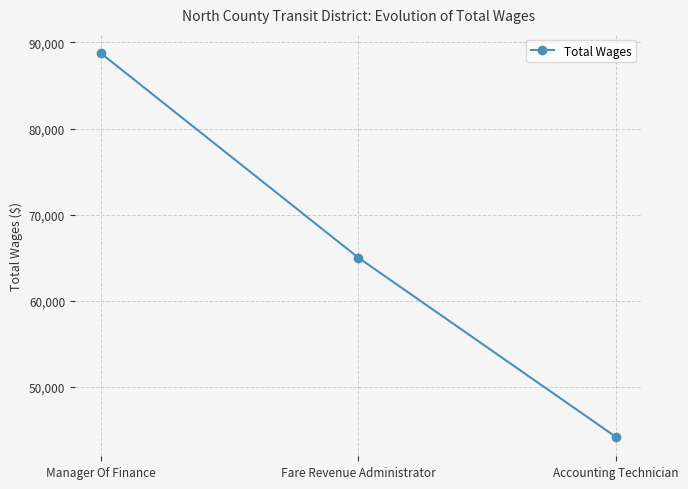

How many lines are shown in the chart?

1